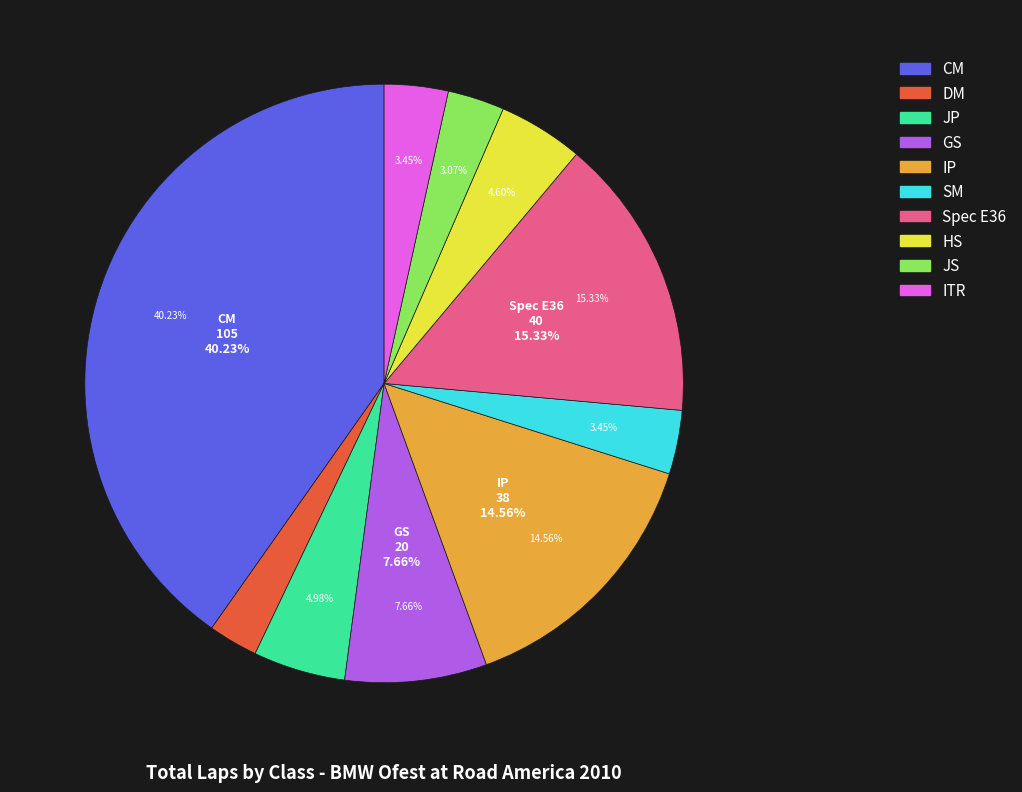

What is the largest slice in the pie chart?

CM